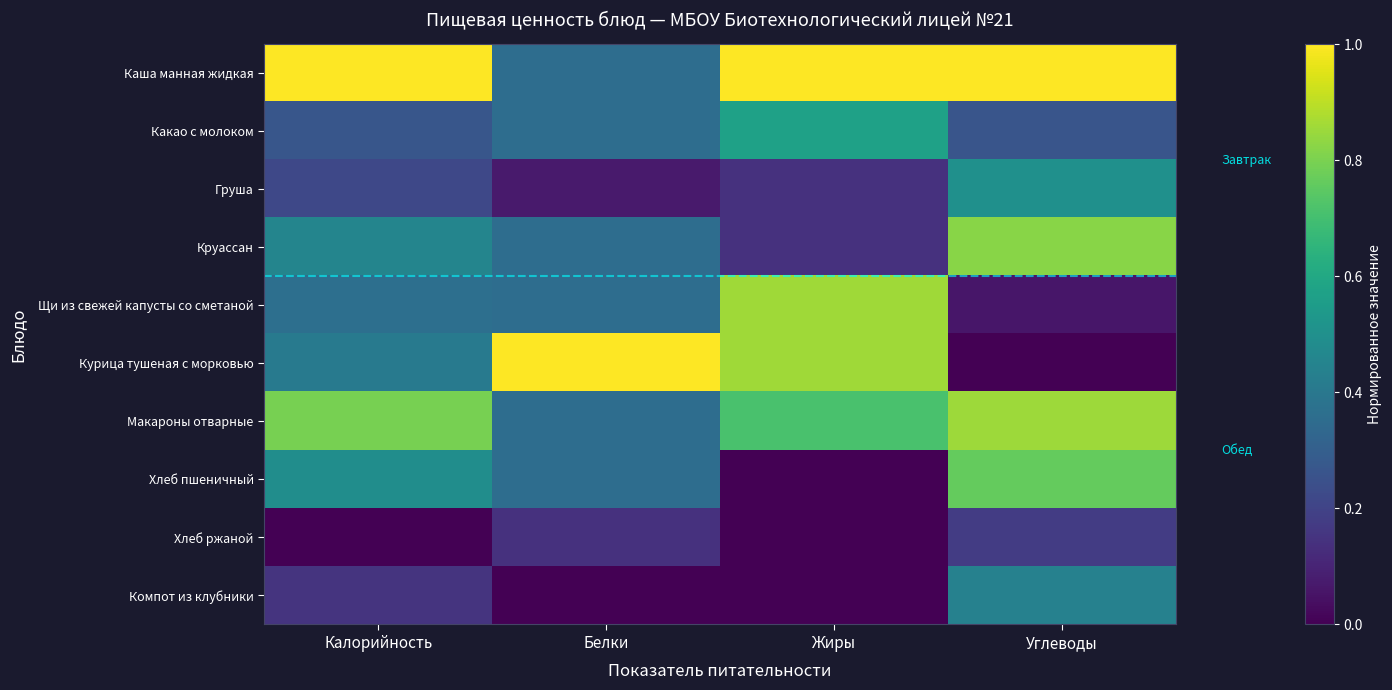

Which series has the largest total across all categories?

Каша манная жидкая